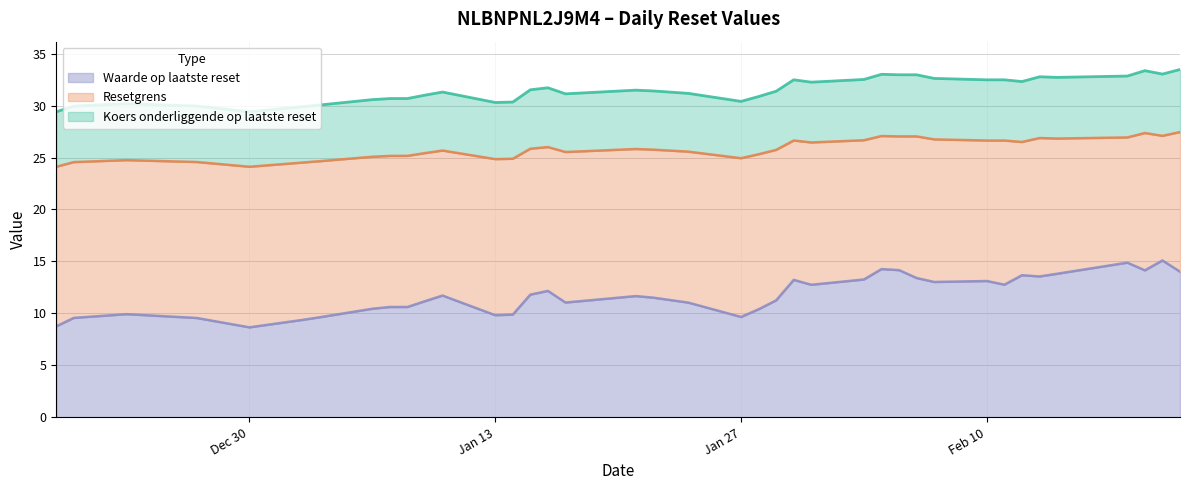

What is the spread (max minus min) of values at 2025-01-22?

19.9